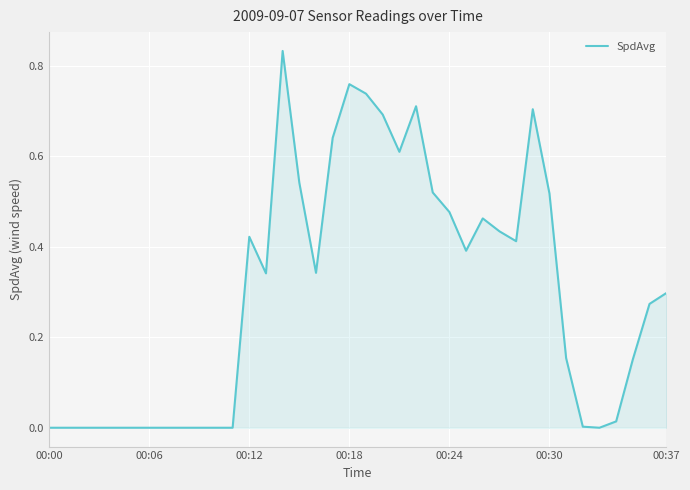

What is the average value?

0.3